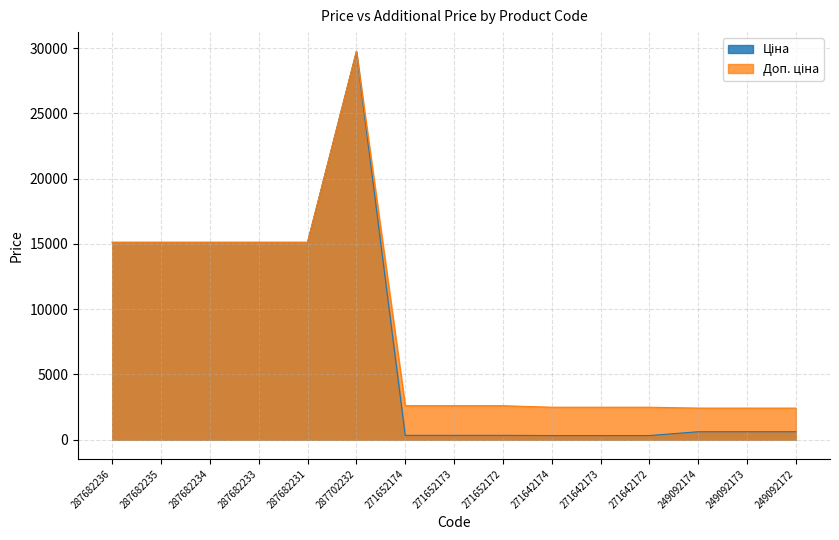

What is the total value across all series at 271642174?

2792.7